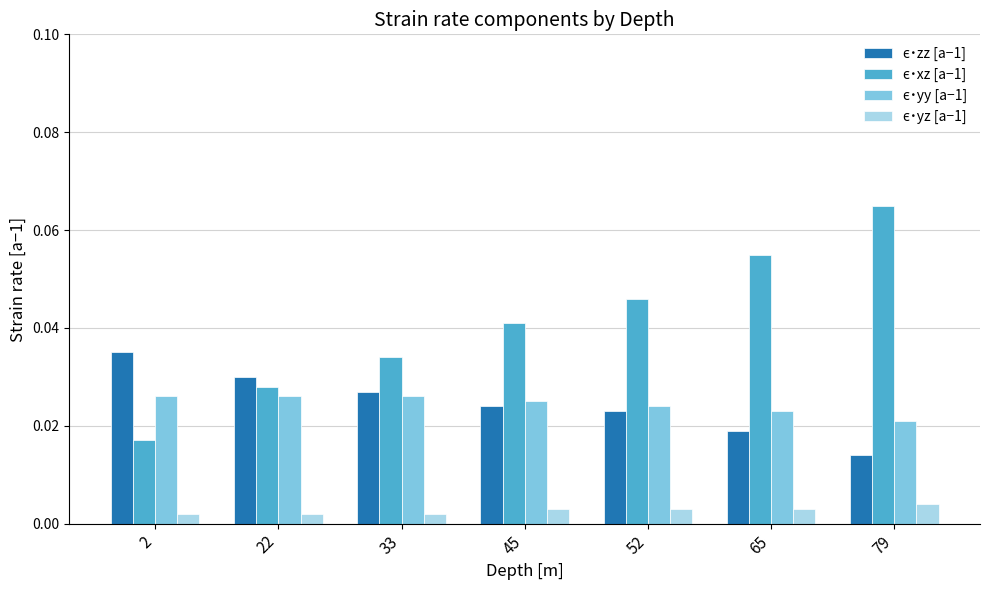

Which category has the highest value across all series?

79